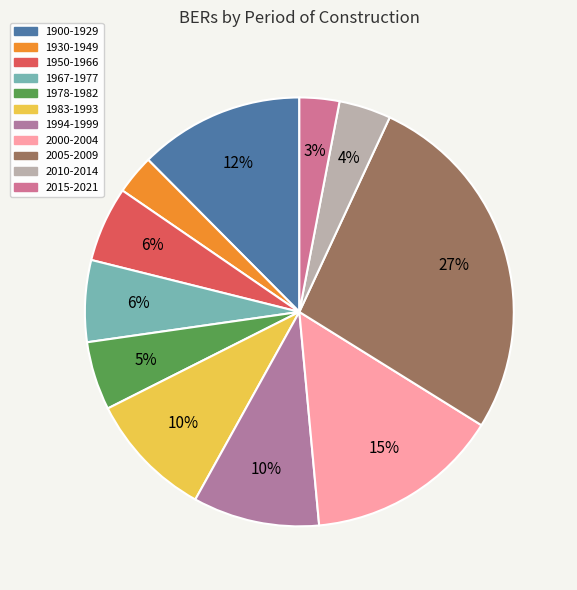

The 2010-2014 slice represents 17% of the pie. True or false?

False